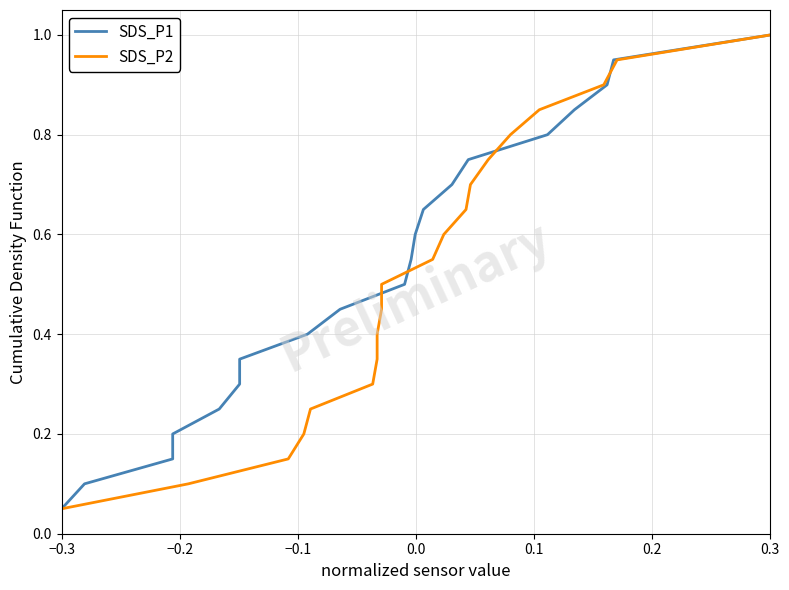

What is the sum of all SDS_P2 values?

10.5